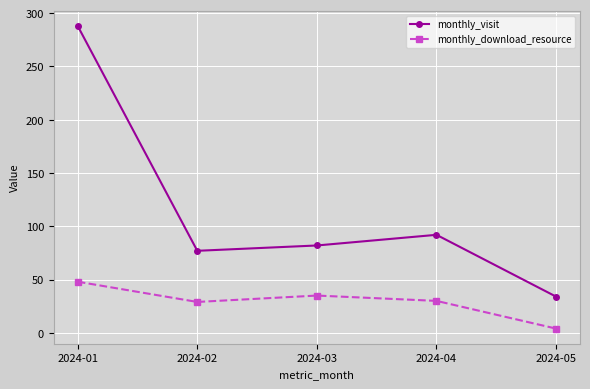

How many categories are shown in the chart?

5